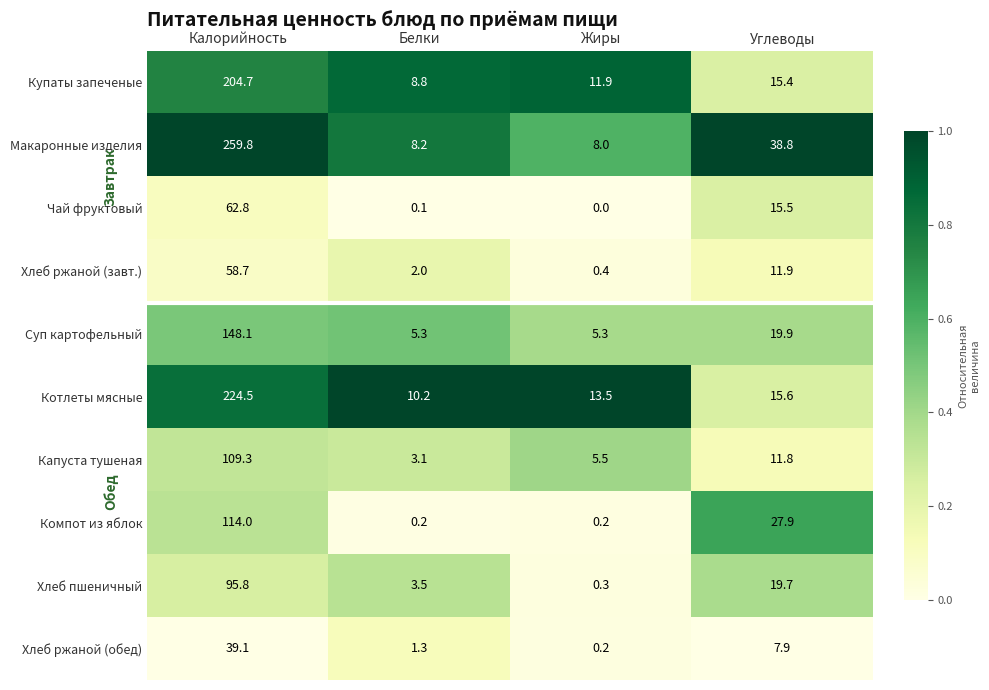

Count the number of data series in this chart.

10